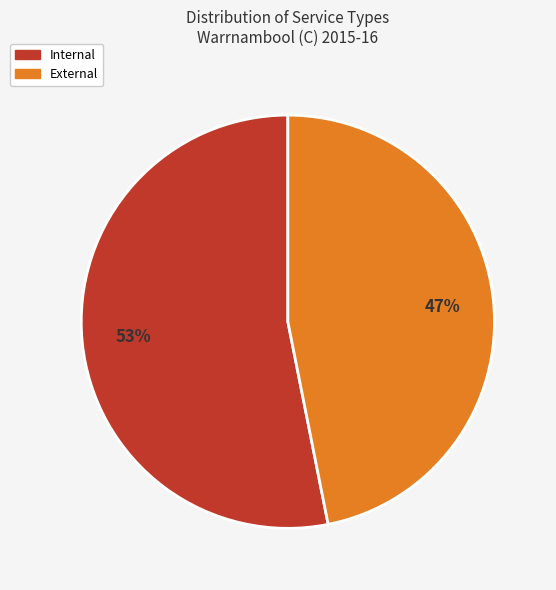

Does any single category account for the majority?

Yes